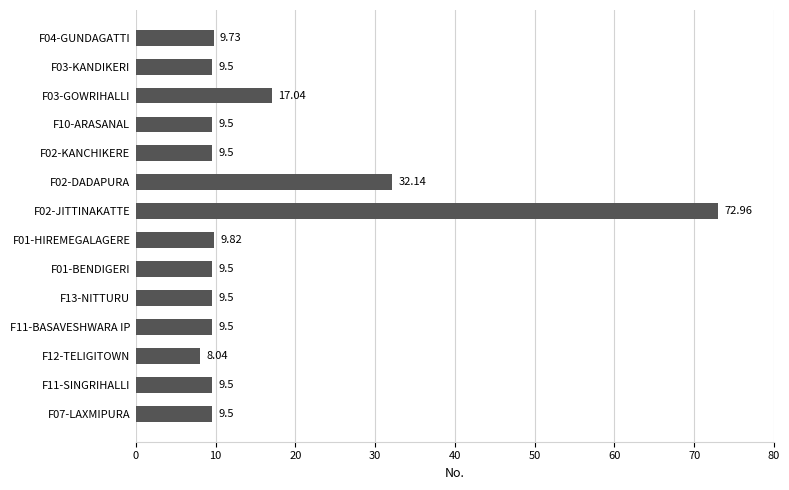

Which category has the lowest value across all series?

F12-TELIGITOWN